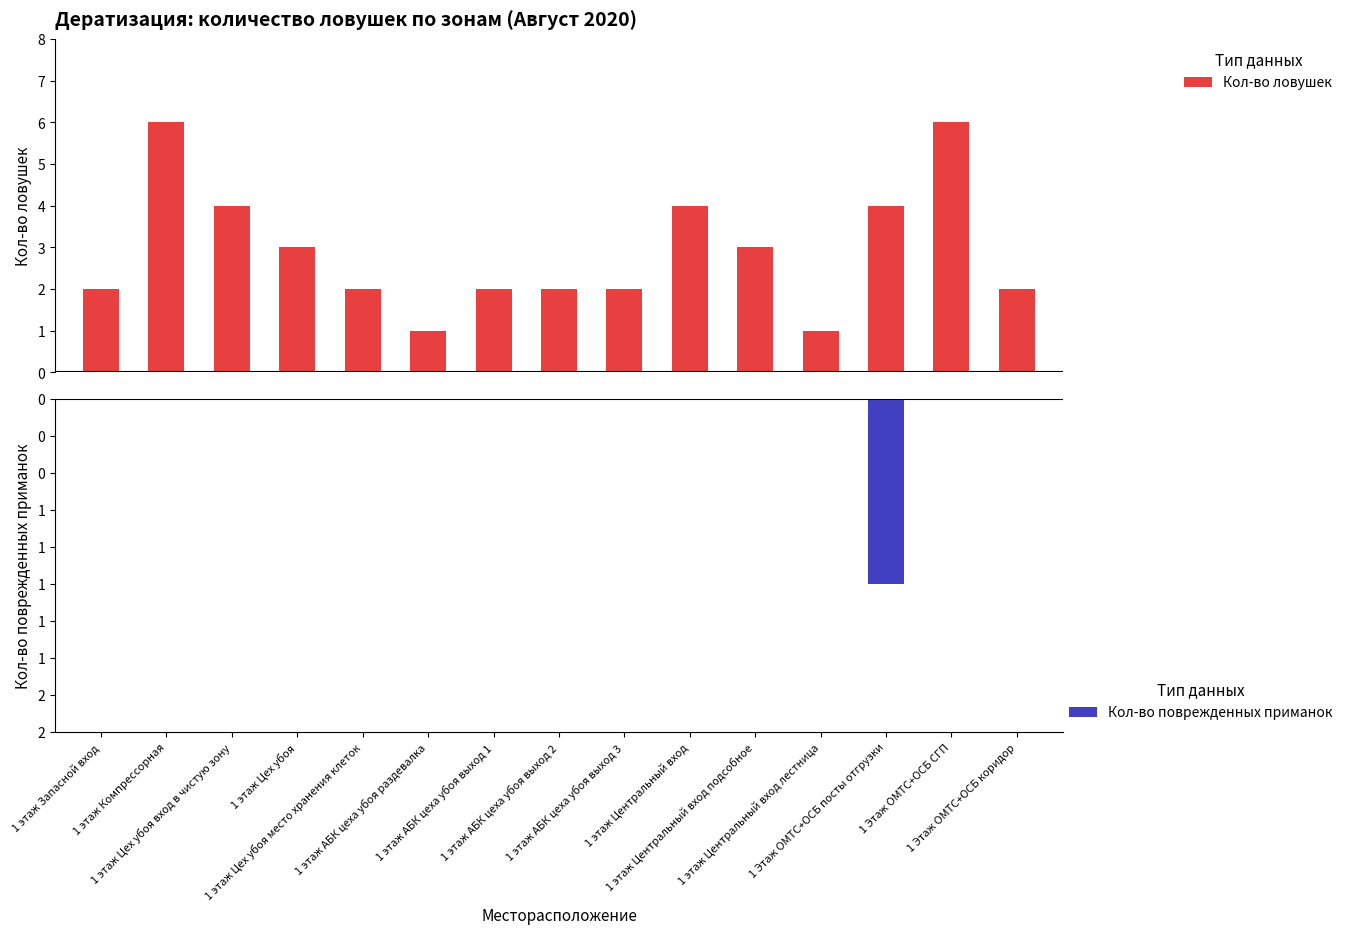

Is the value of Кол-во поврежденных приманок at 1 этаж АБК цеха убоя выход 2 greater than the value of Кол-во ловушек at 1 этаж Центральный вход?

No